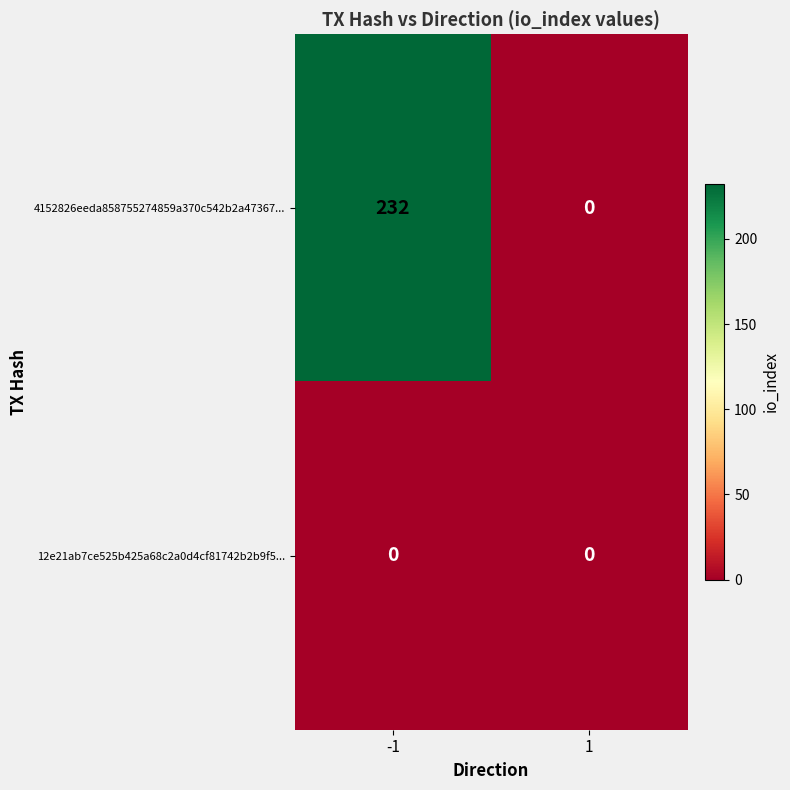

Count the number of categories in the chart.

2